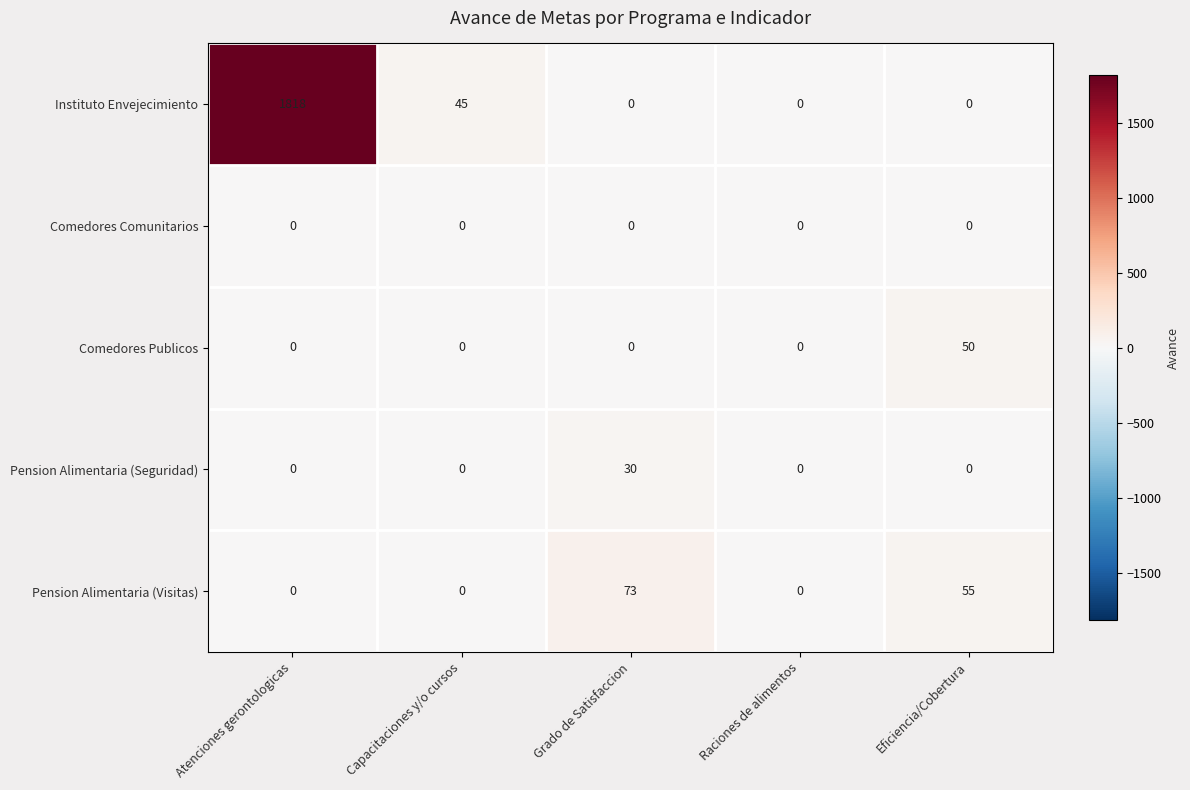

Which series has the largest total across all categories?

Instituto Envejecimiento